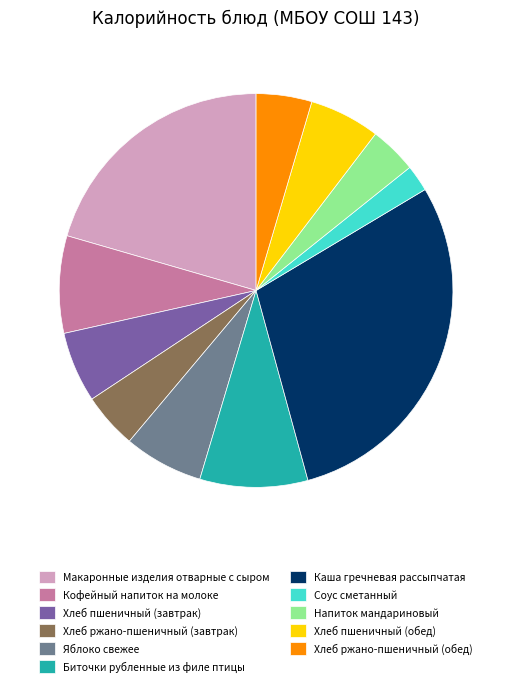

Is there any slice that represents more than half of the pie?

No